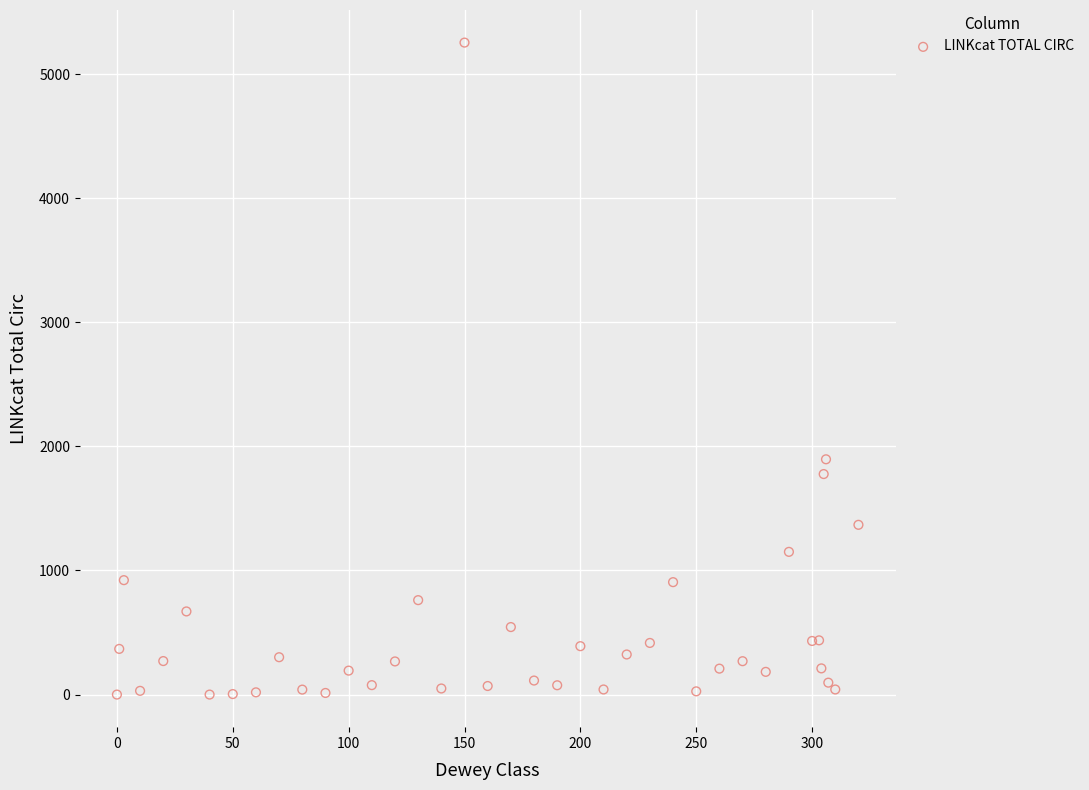

What Y value in the scatter plot is closest to 2627?

1896